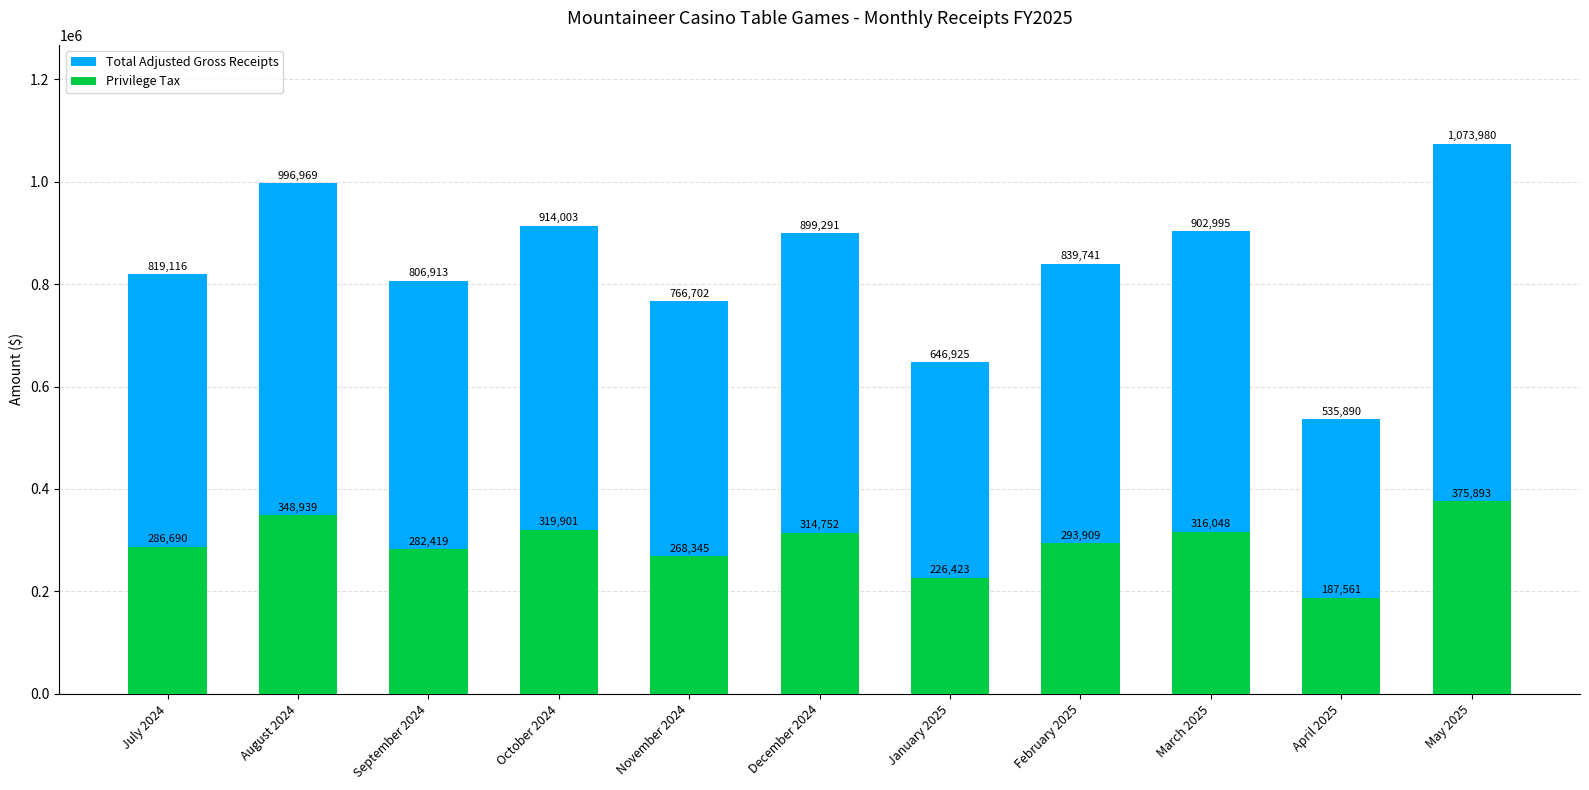

The value of Privilege Tax at April 2025 is 187561.6. True or false?

True